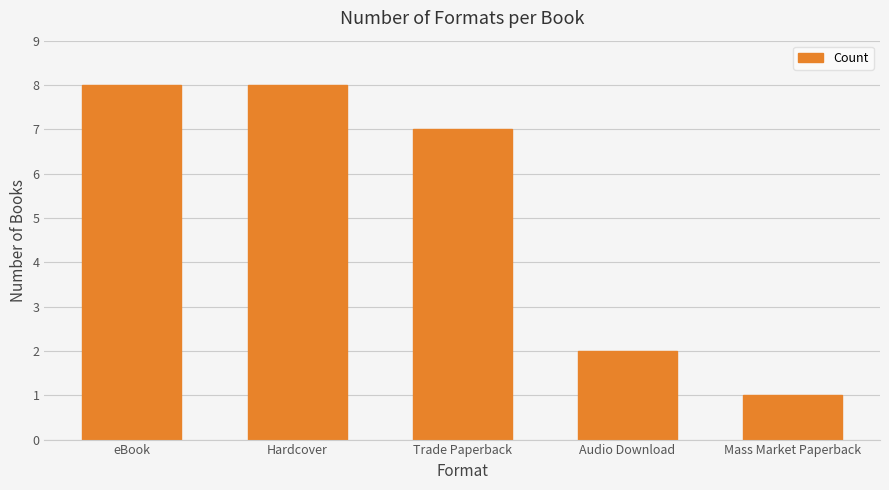

How many values are between 2 and 8?

4